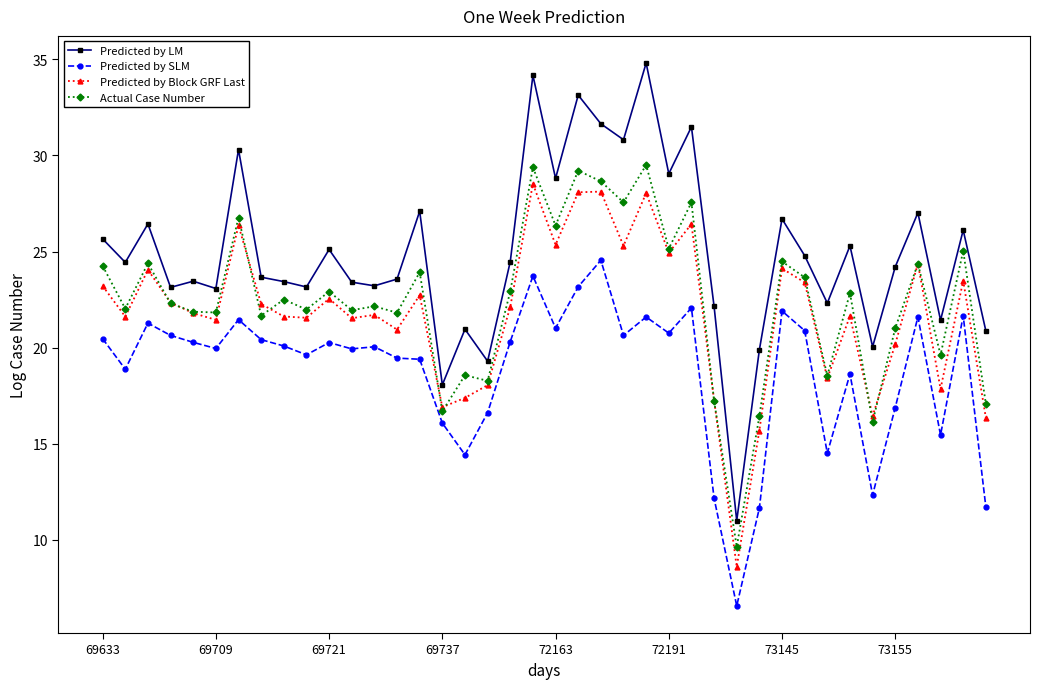

What is the value of the Predicted by LM point at the 16th from the left?

18.1